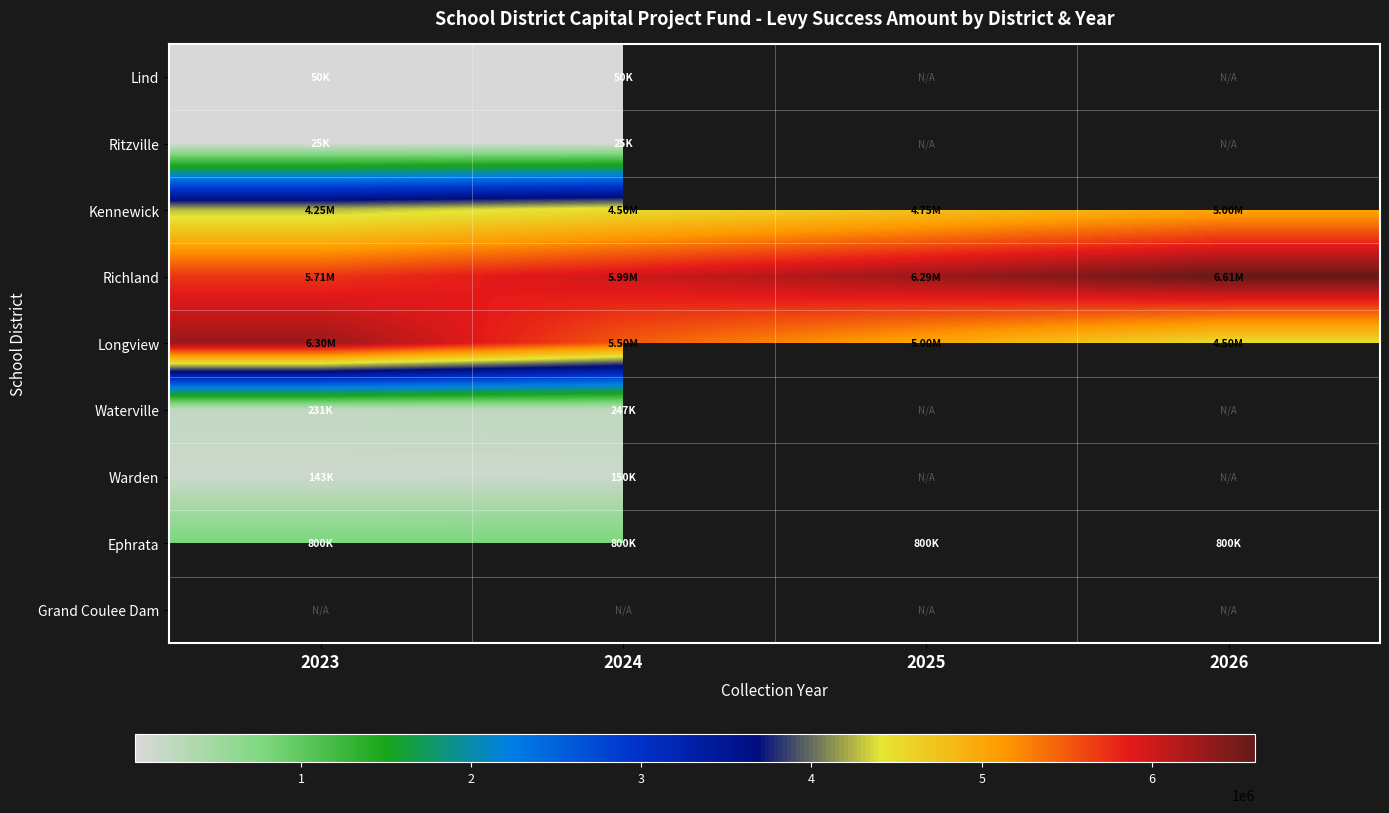

What is the difference between the highest and lowest values at 2023?

6275000.0